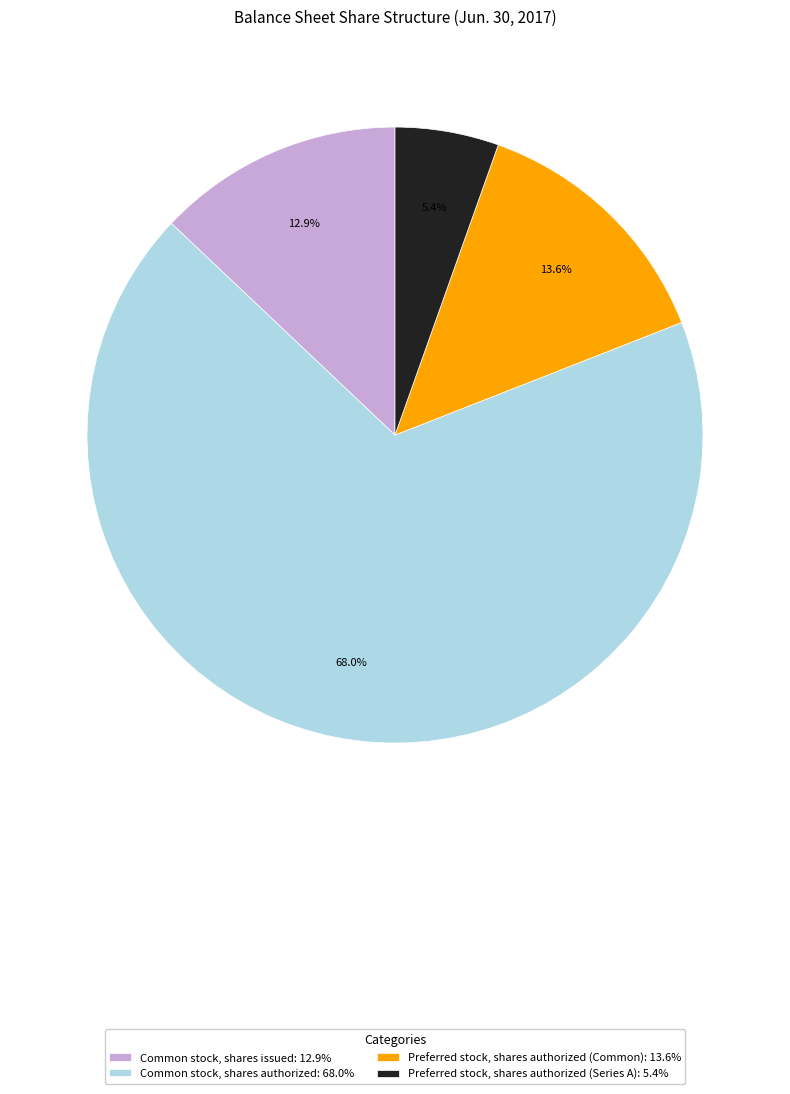

Rank the categories by value from lowest to highest.

Preferred stock, shares authorized (Series A), Common stock, shares issued, Preferred stock, shares authorized (Common), Common stock, shares authorized